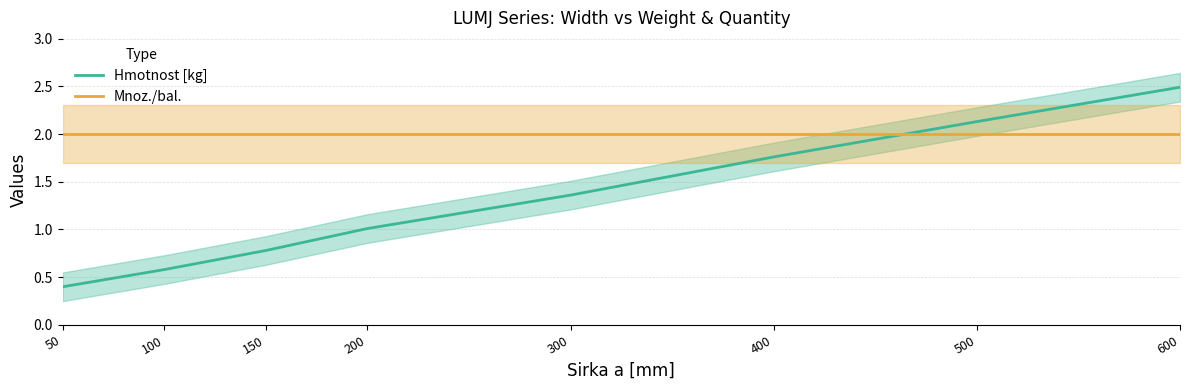

What is the difference between the Hmotnost [kg] values at 500 and 300?

0.8